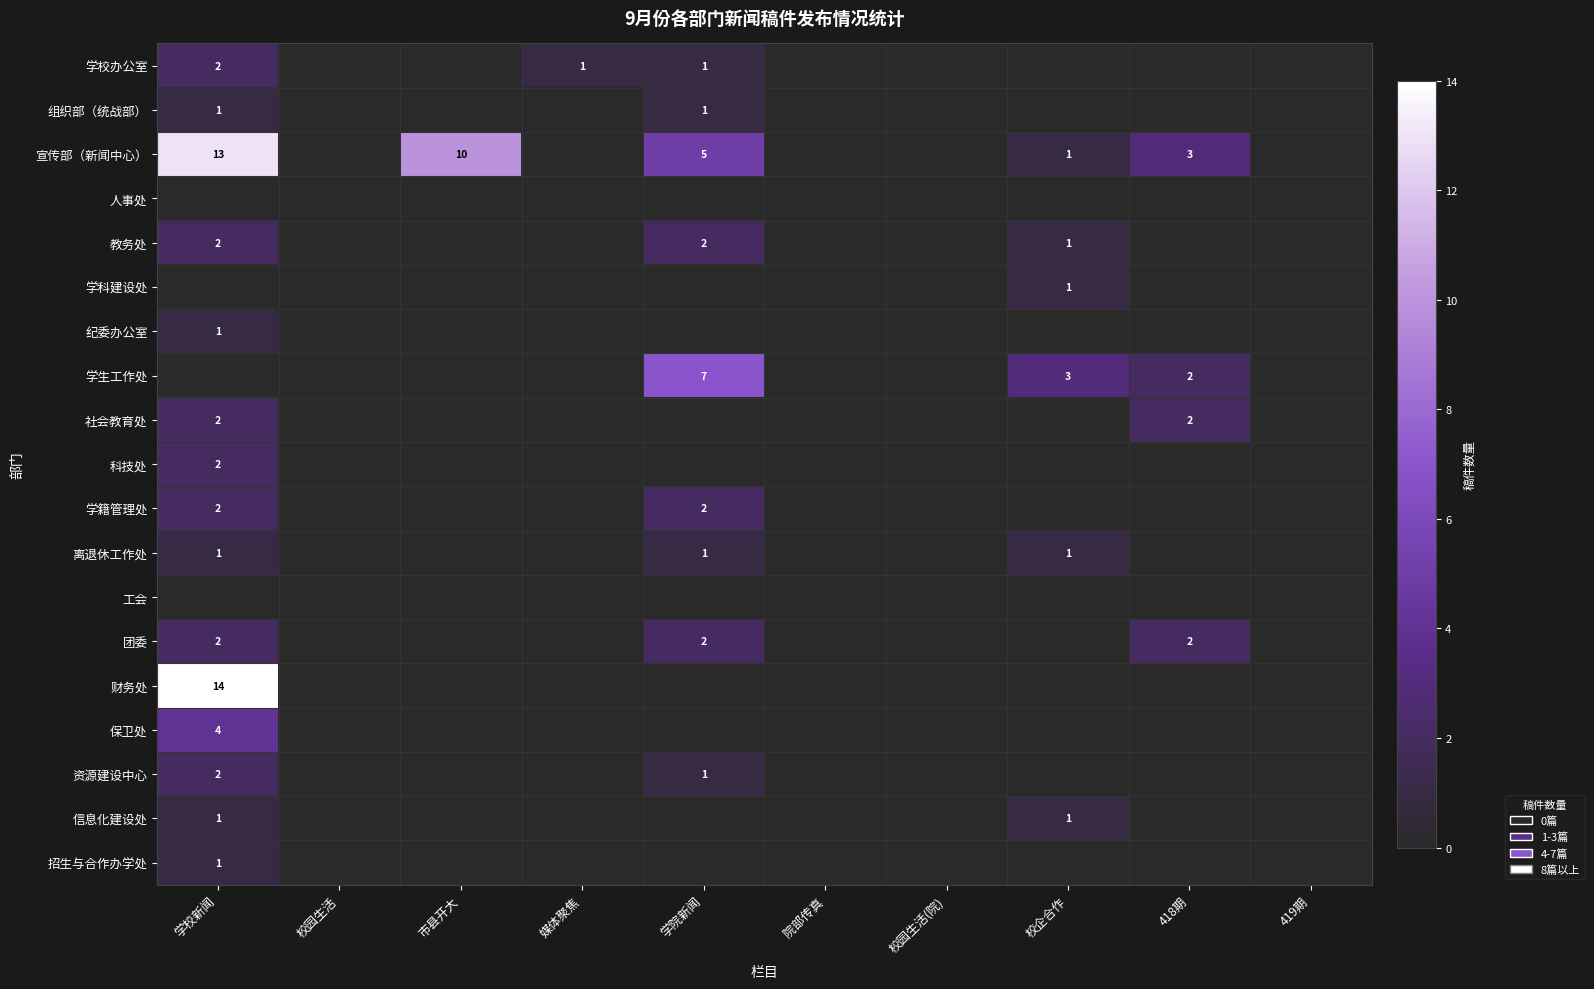

Is it true that 教务处 equals 2 at 学院新闻?

True